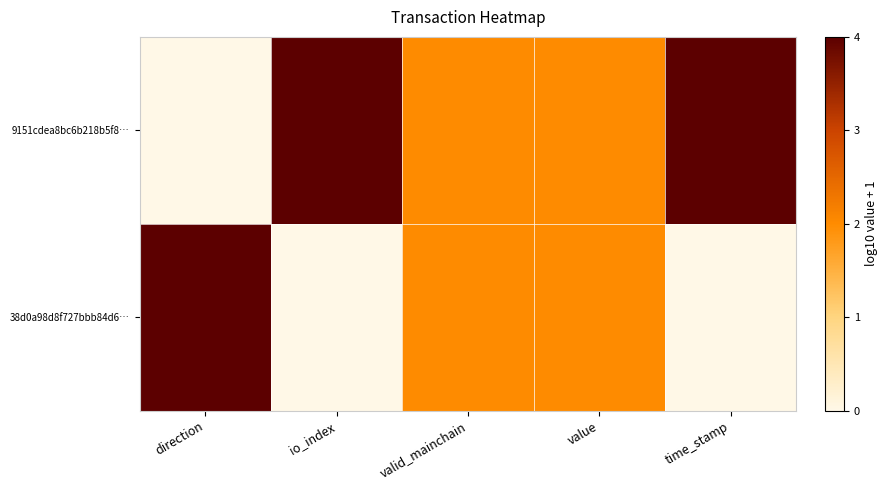

At which category does the chart reach its minimum across all series?

direction